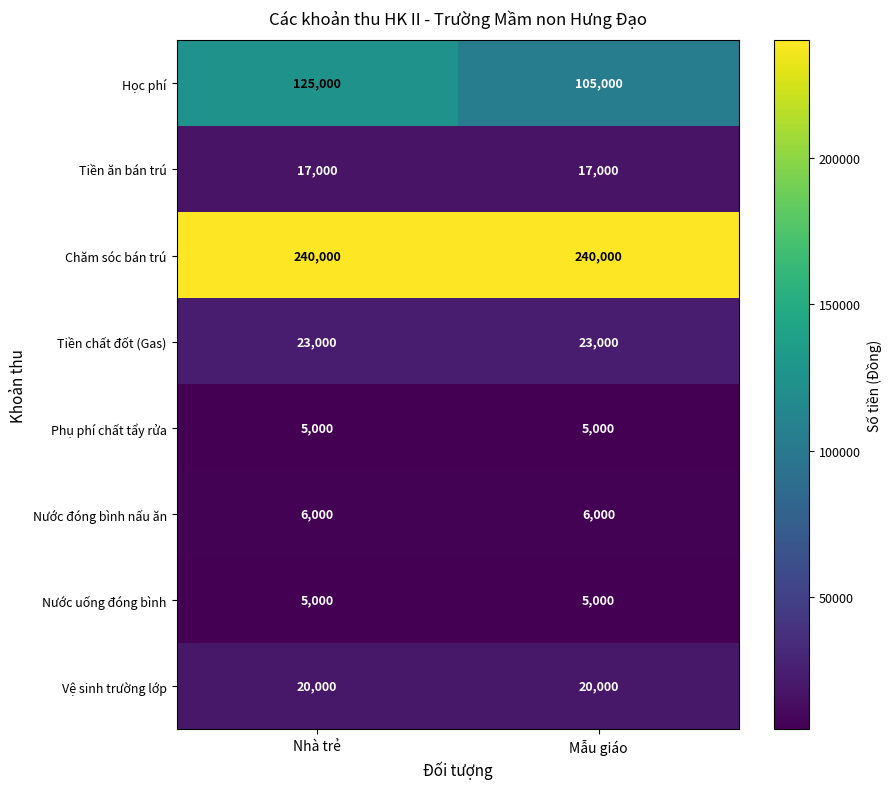

The value of Phụ phí chất tẩy rửa at Nhà trẻ is 2216. True or false?

False